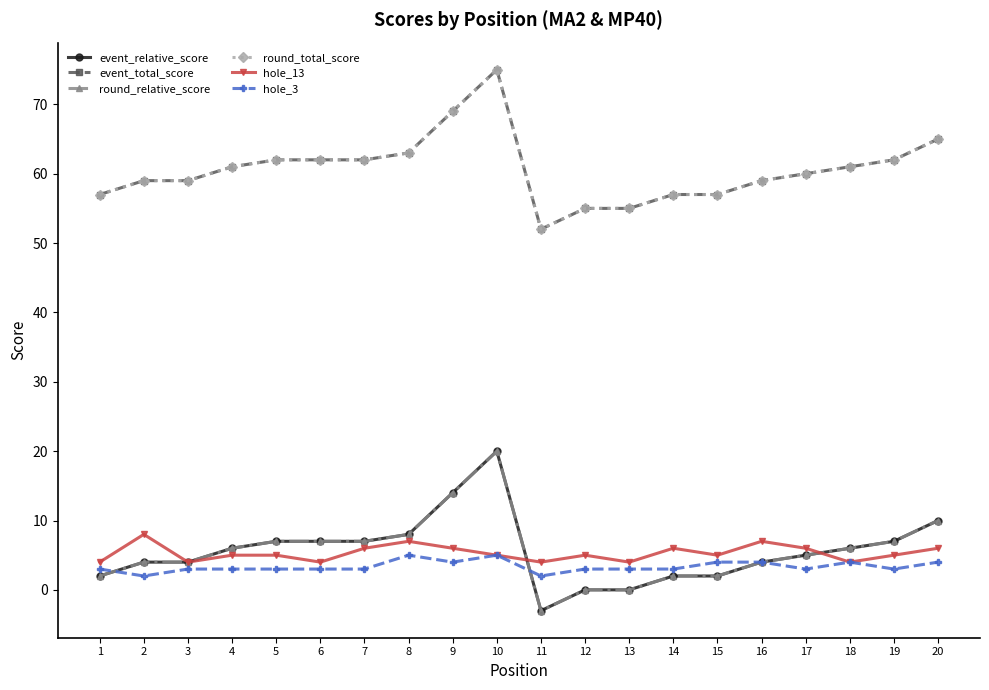

Between 7 and 19, which is larger?

7